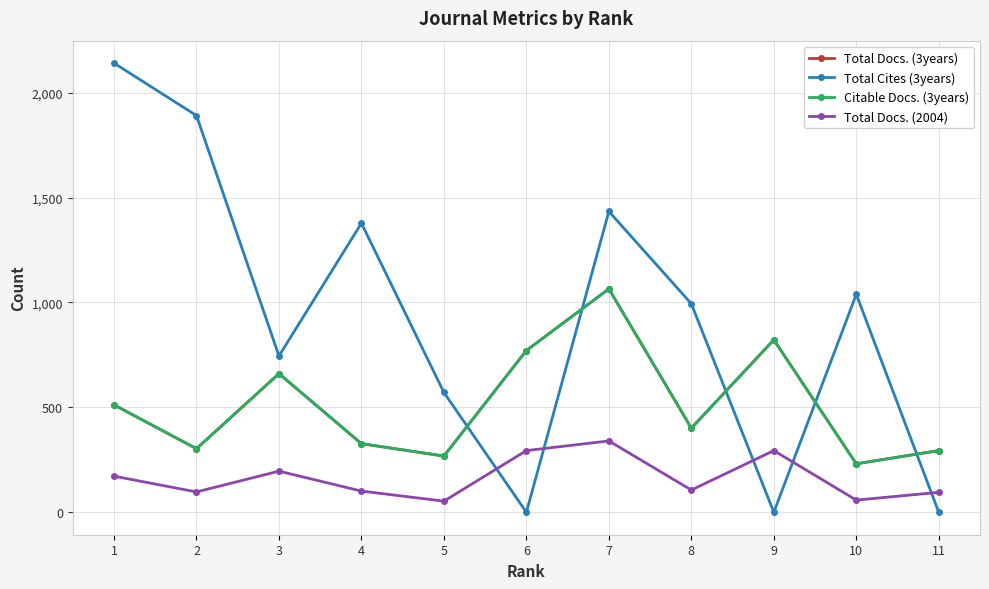

At 1, list the series in order from largest to smallest.

Total Cites (3years), Total Docs. (3years), Citable Docs. (3years), Total Docs. (2004)